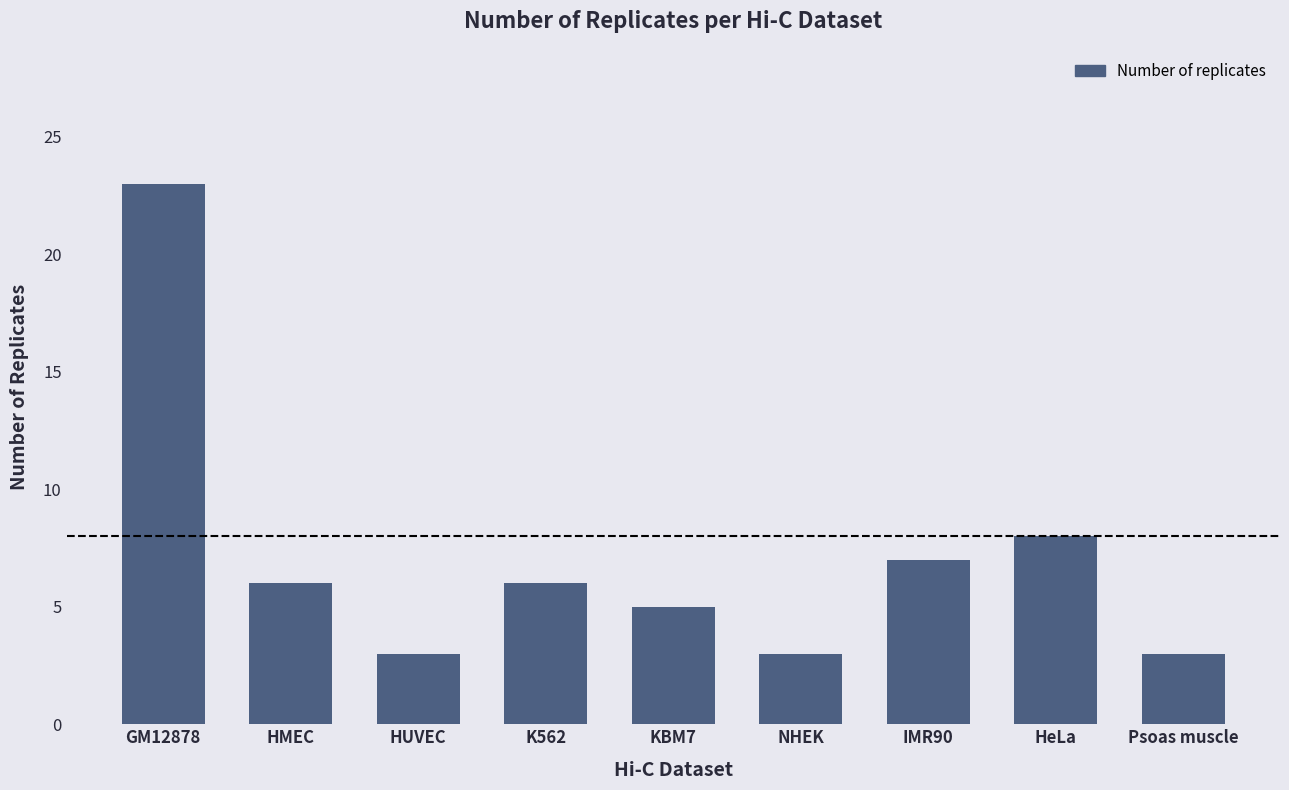

How many series are shown in this chart?

1